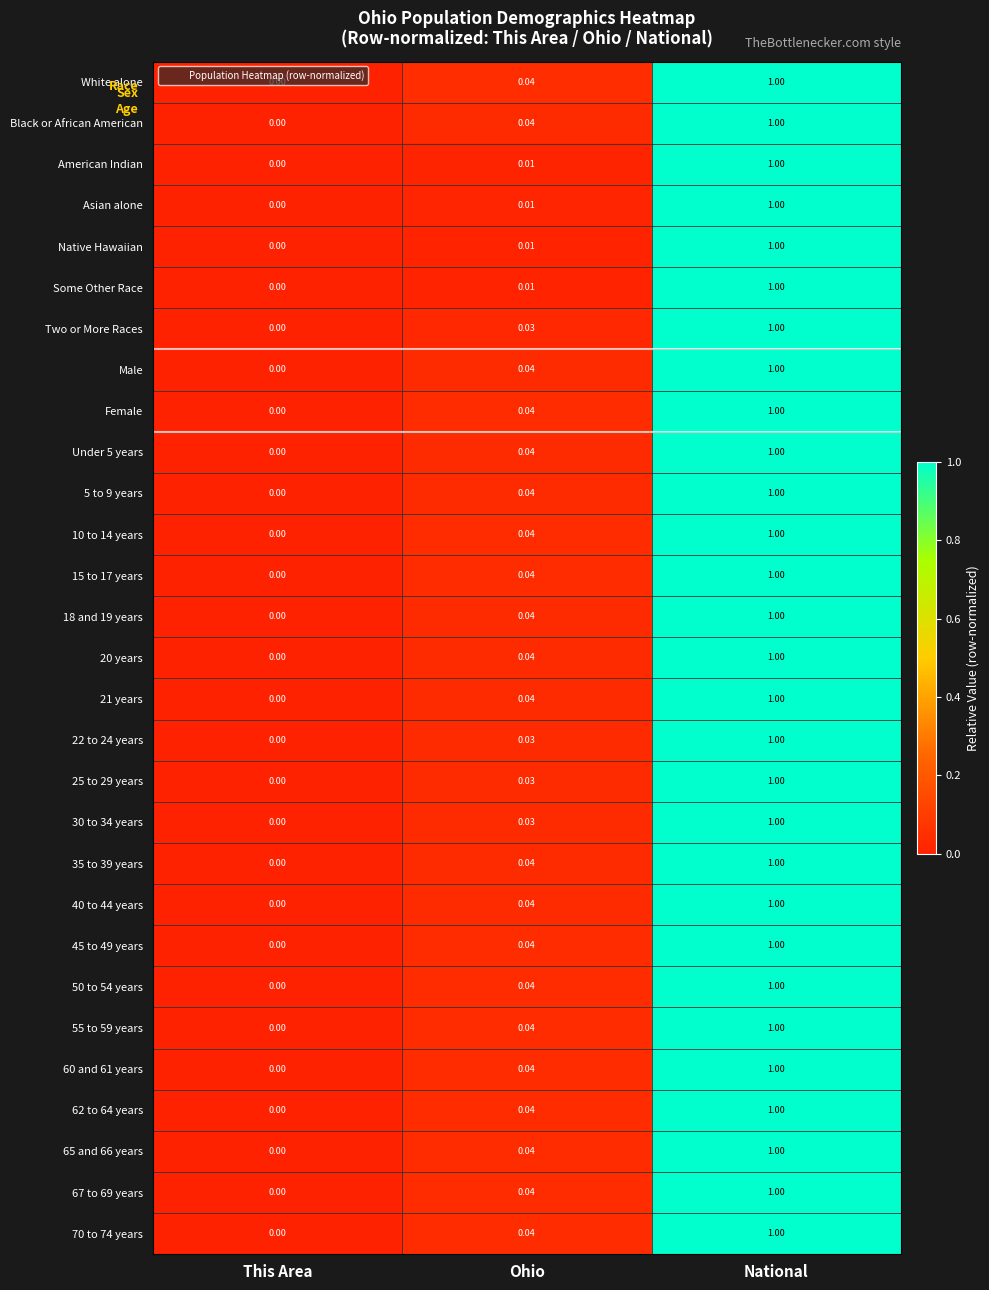

At which category is the sum across all series the highest?

National